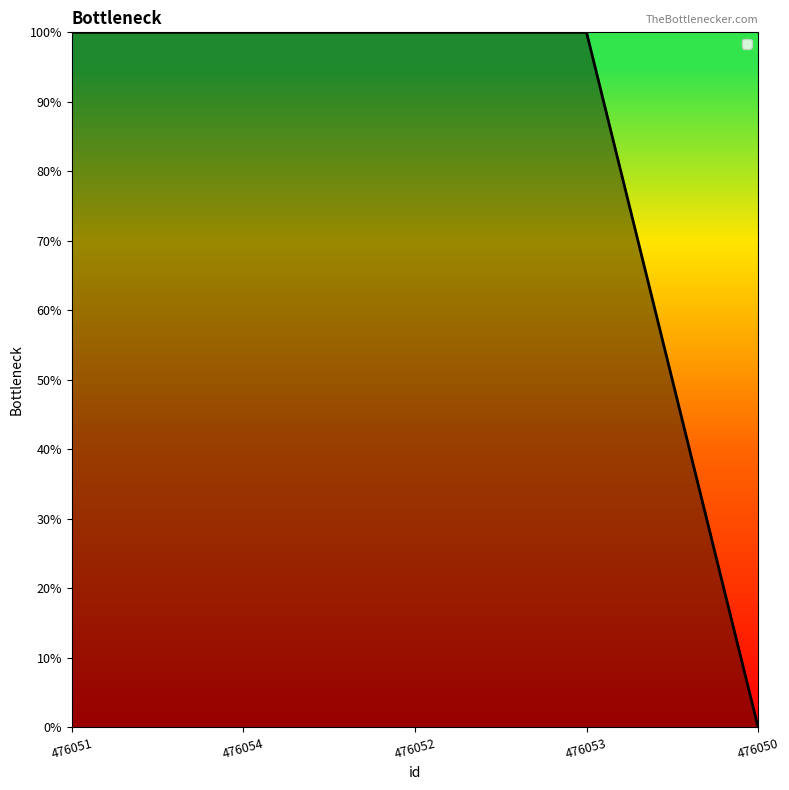

List the labels in order of value, largest first.

476051, 476054, 476052, 476053, 476050